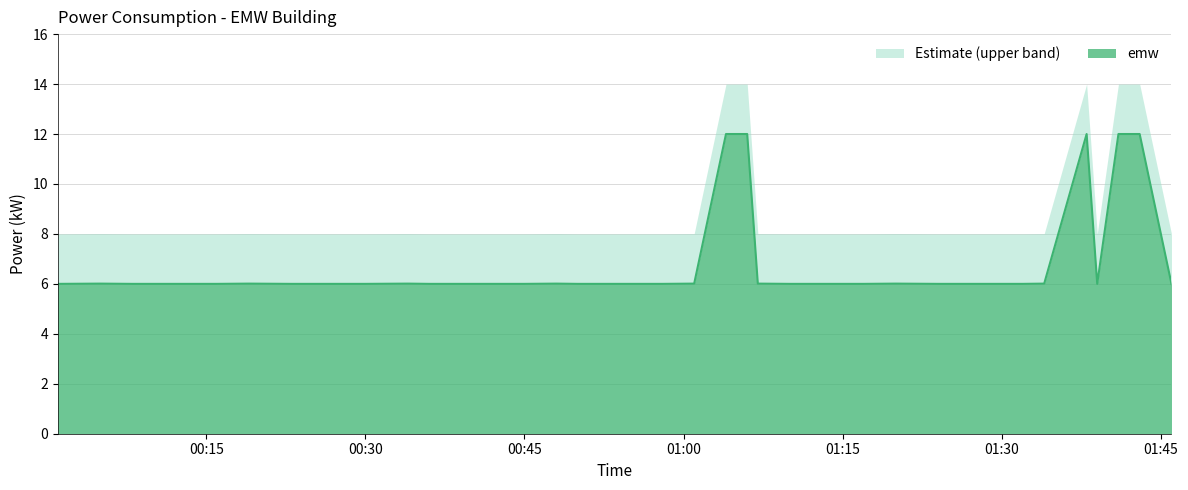

What is the average value?

6.8